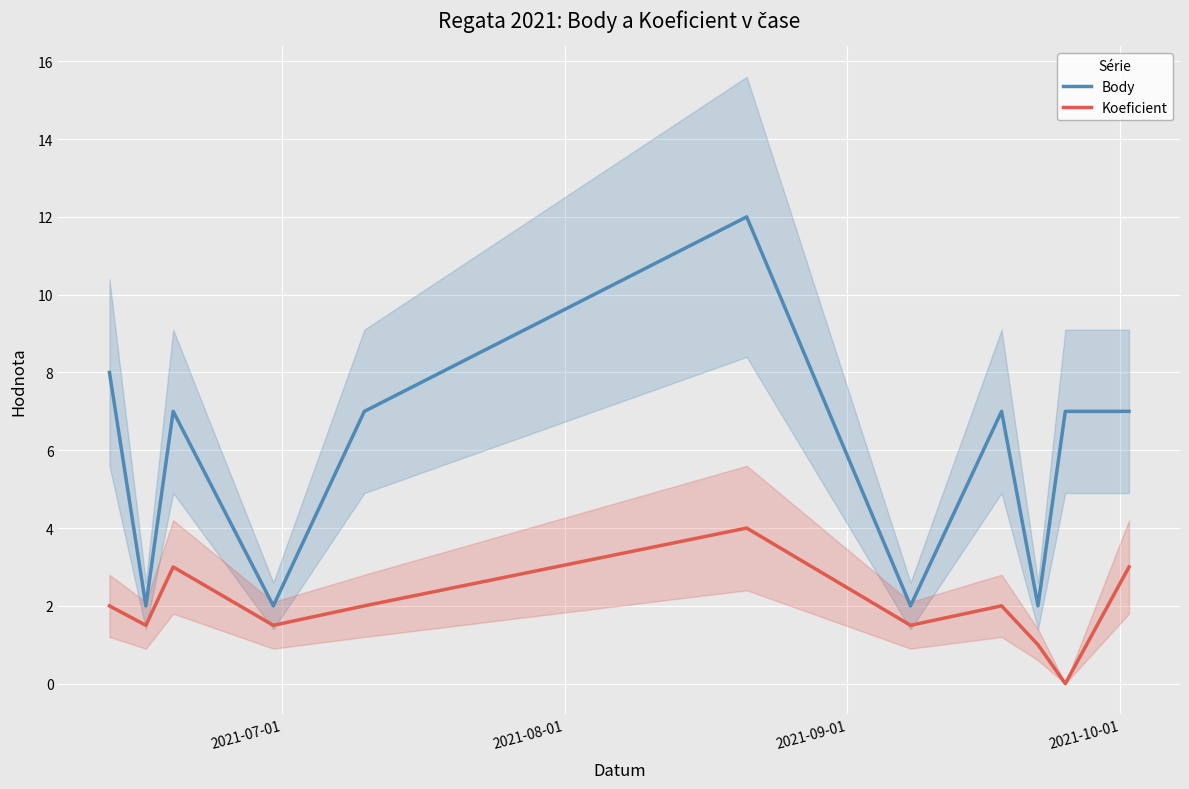

What is the difference between the maximum and minimum values in the Body series?

10.0